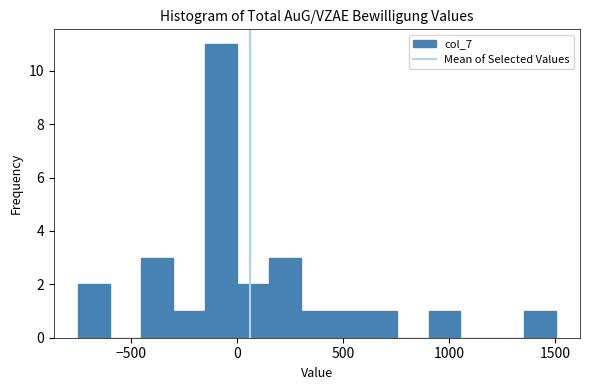

Read against the x-axis, roughly where is the centre of the tallest bar?

-50